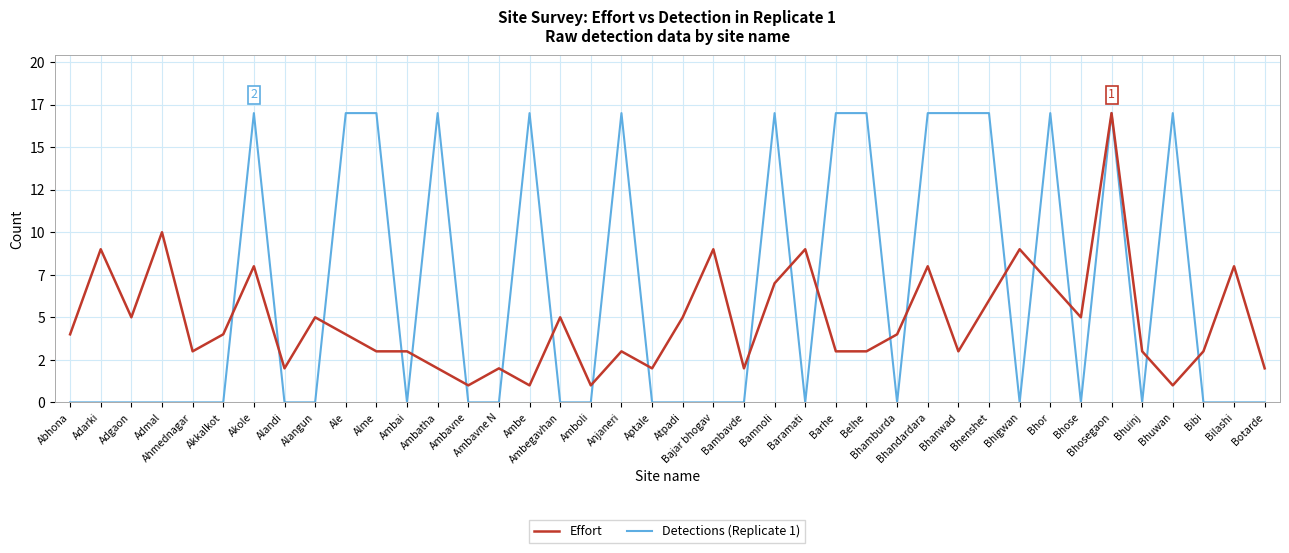

True or false: Effort has a value of 3 at Barhe.

True